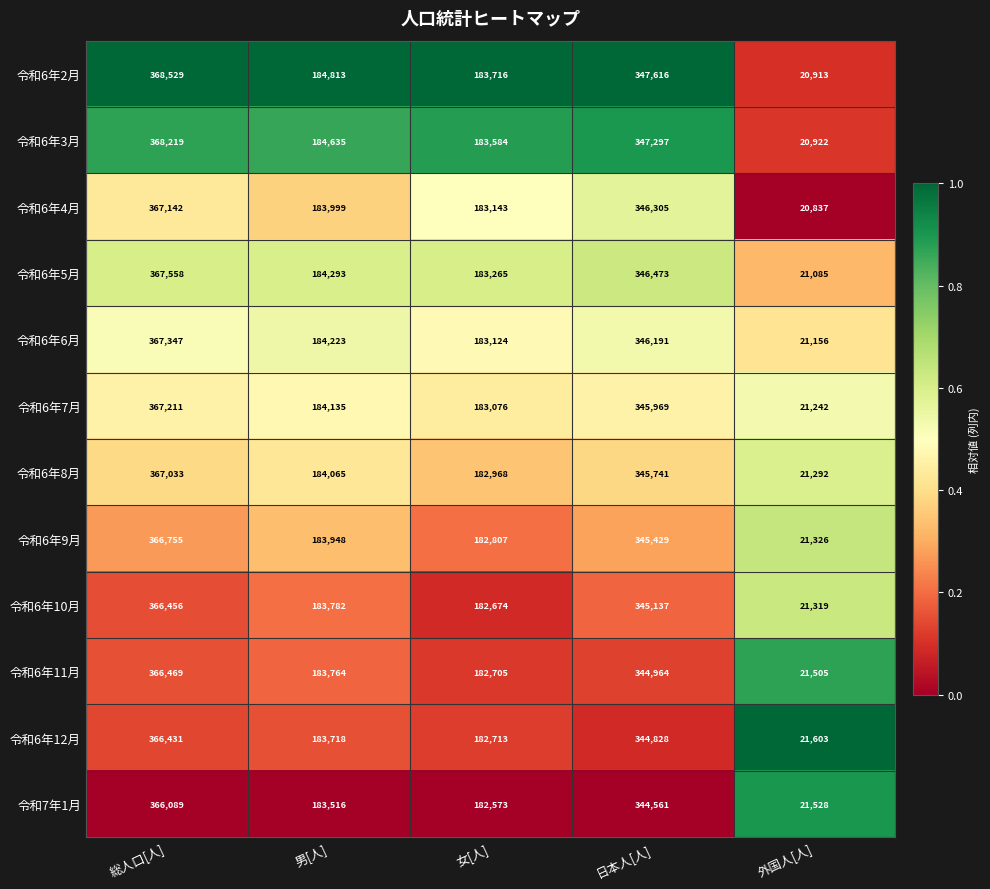

Which category has the lowest value in the 令和6年12月 series?

外国人[人]